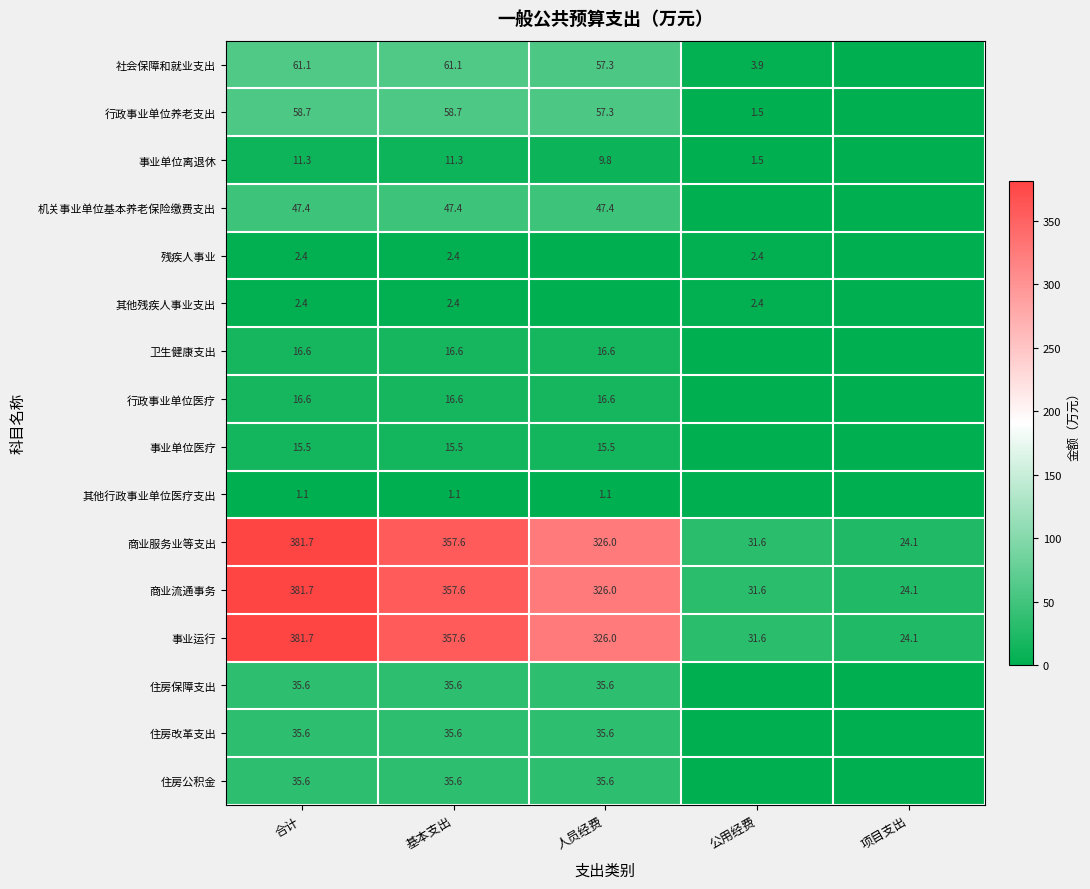

What is the difference between the 事业单位离退休 values at 合计 and 公用经费?

9.8